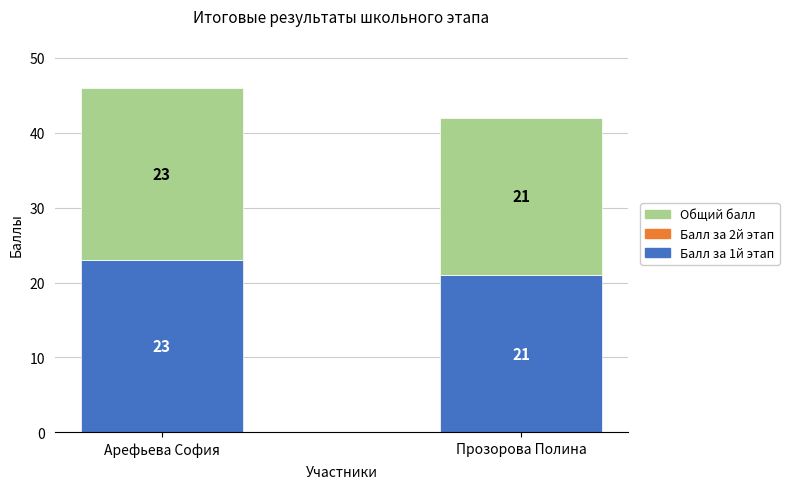

List the labels in order of Балл за 1й этап value, largest first.

Арефьева София, Прозорова Полина